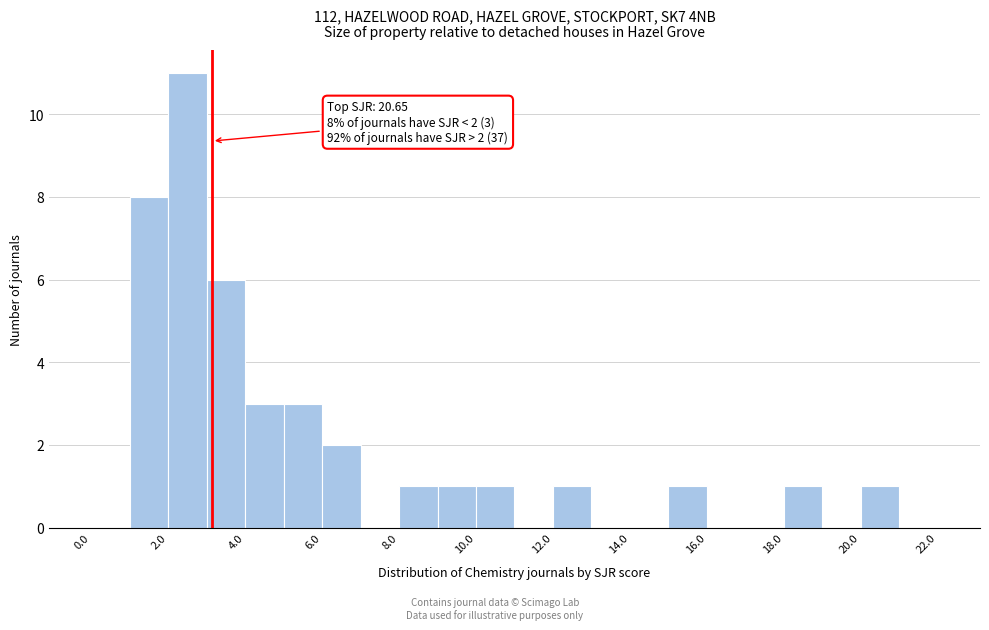

Over which range of the x-axis is the bar tallest?

2 to 3